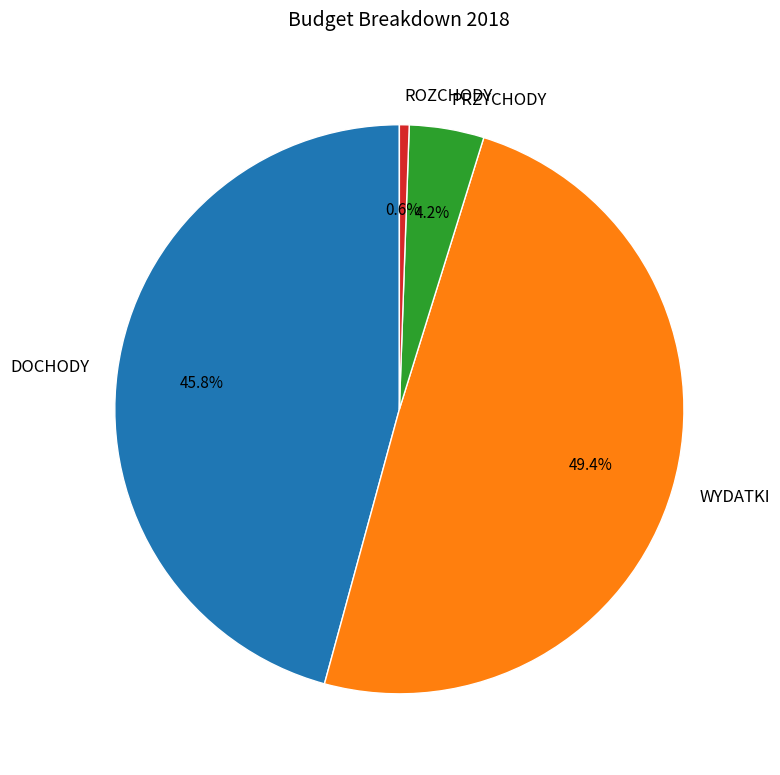

Which category has the smallest portion of the pie?

ROZCHODY